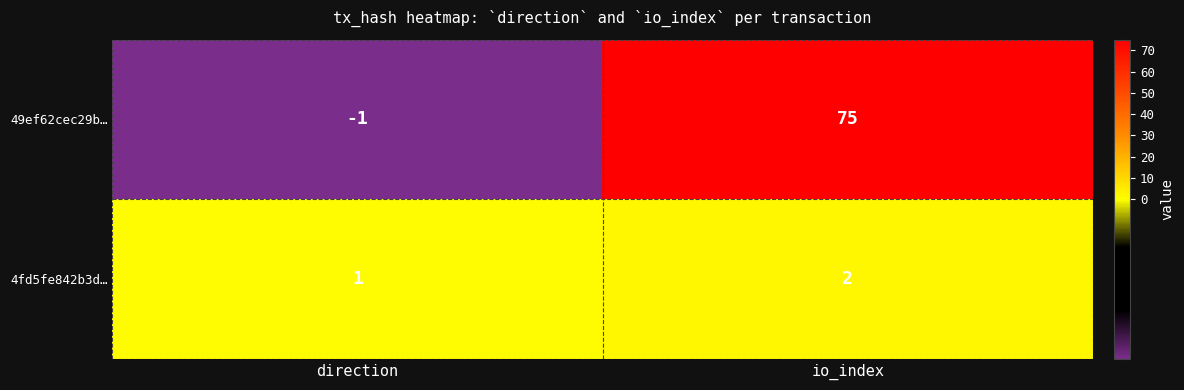

What is the greatest value displayed?

75